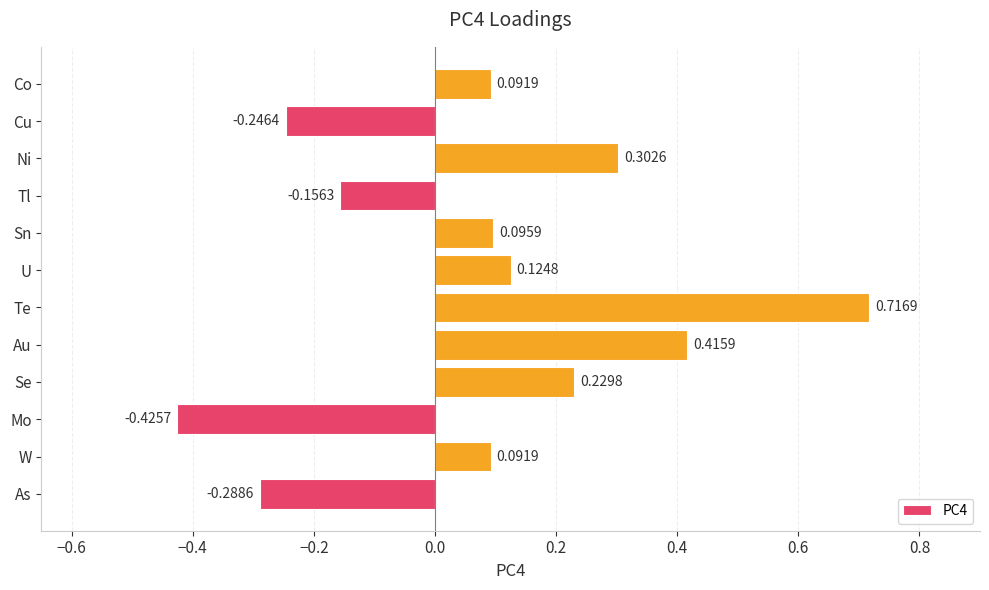

At which category does the chart reach its minimum across all series?

Mo